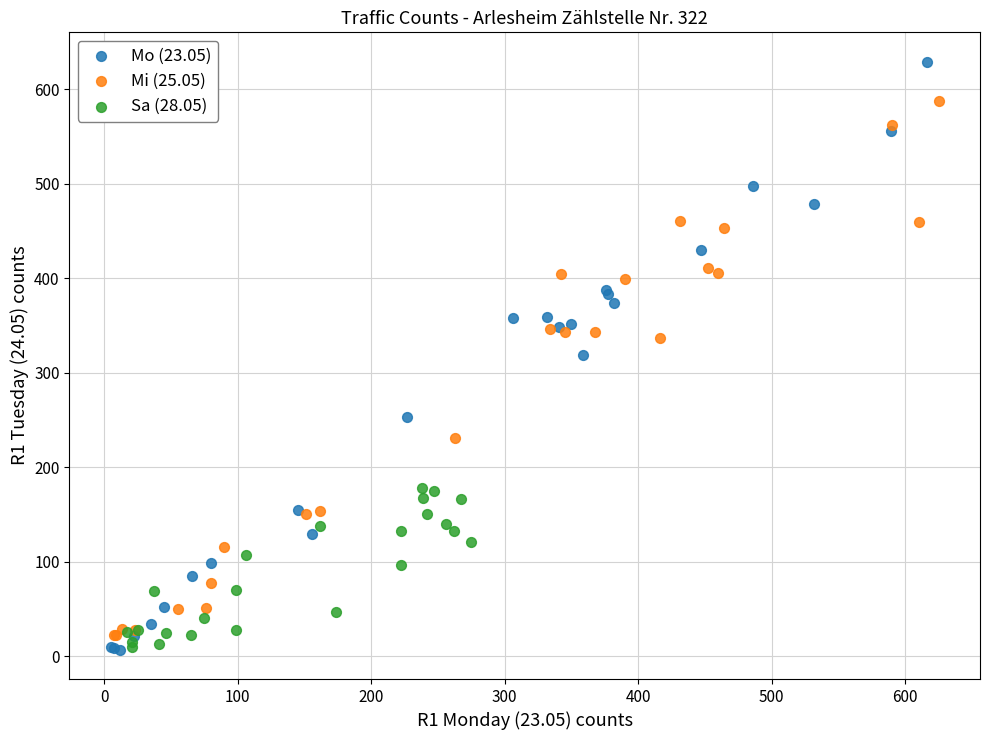

Which series has the widest spread of Y values?

Mo (23.05)